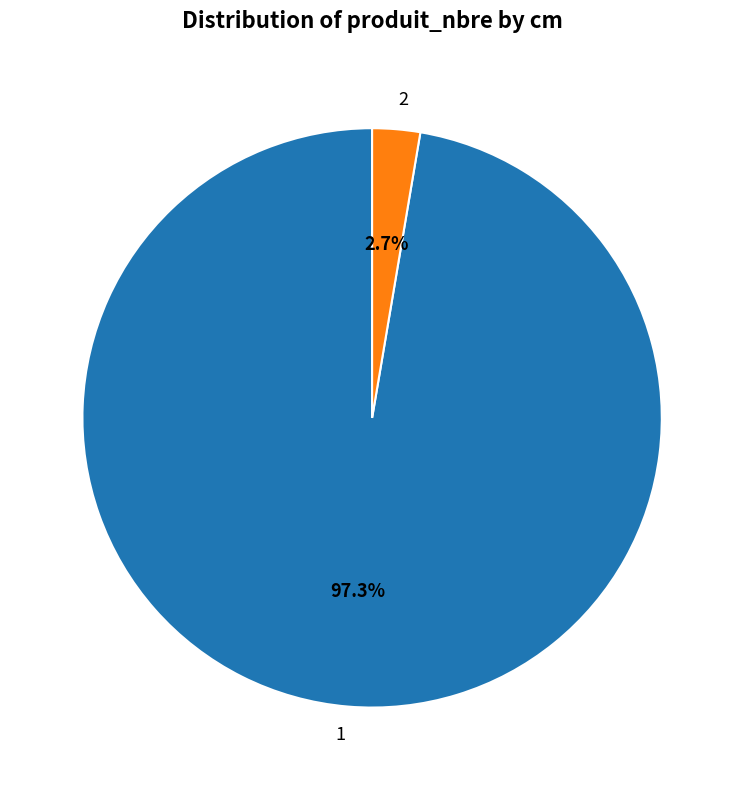

To the nearest percent, what is the difference between the 1 and 2 slice percentages?

95%